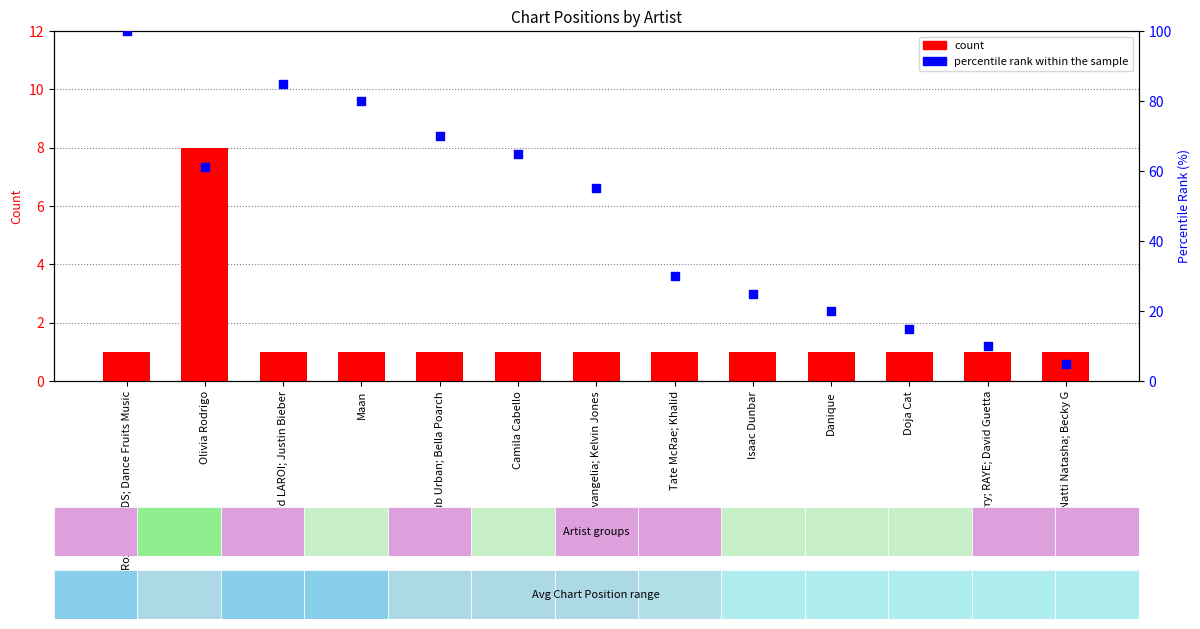

Is the value of count at Sub Urban; Bella Poarch greater than the value of percentile rank within the sample at Maan?

No